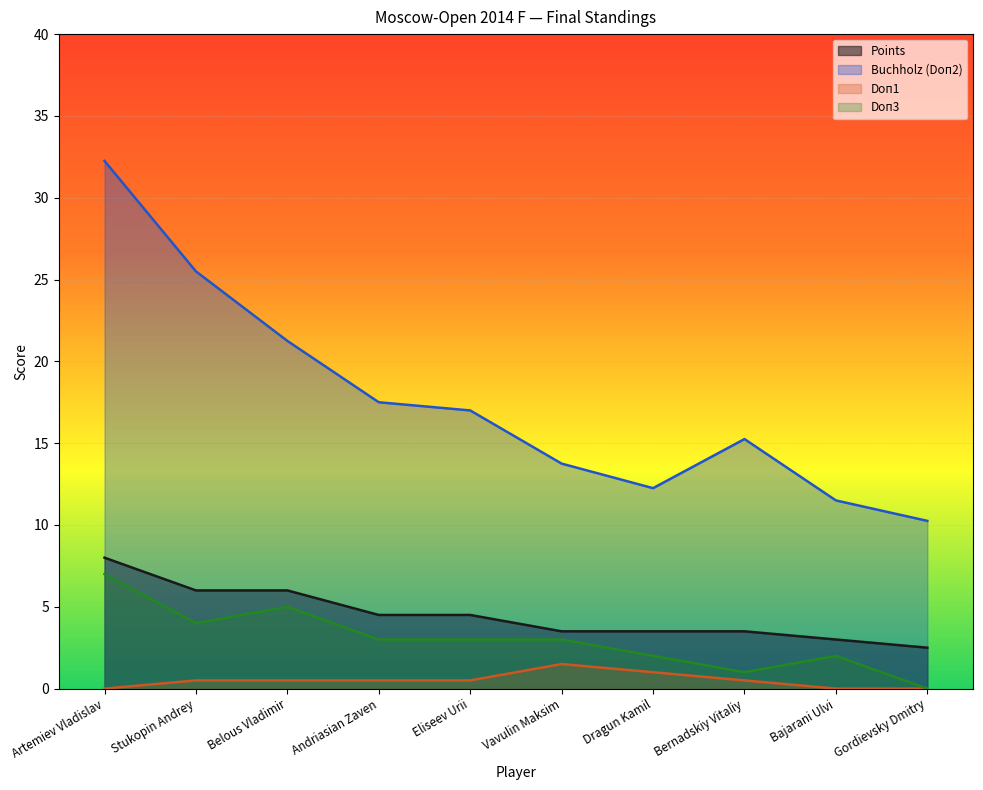

Is the value of Doп3 at Andriasian Zaven greater than the value of Points at Stukopin Andrey?

No